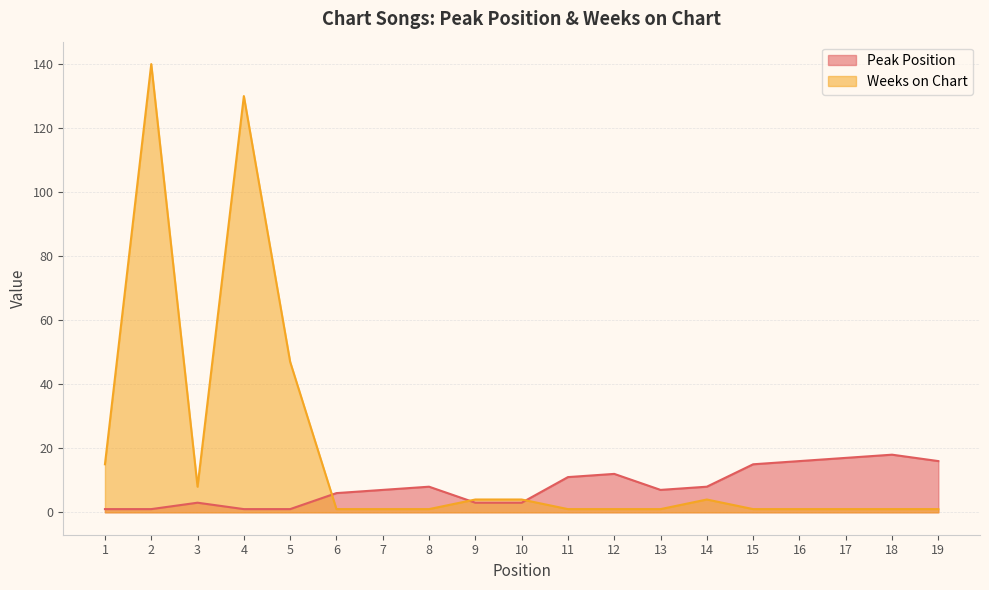

Rank the series by their average value, from lowest to highest.

Peak Position, Weeks on Chart